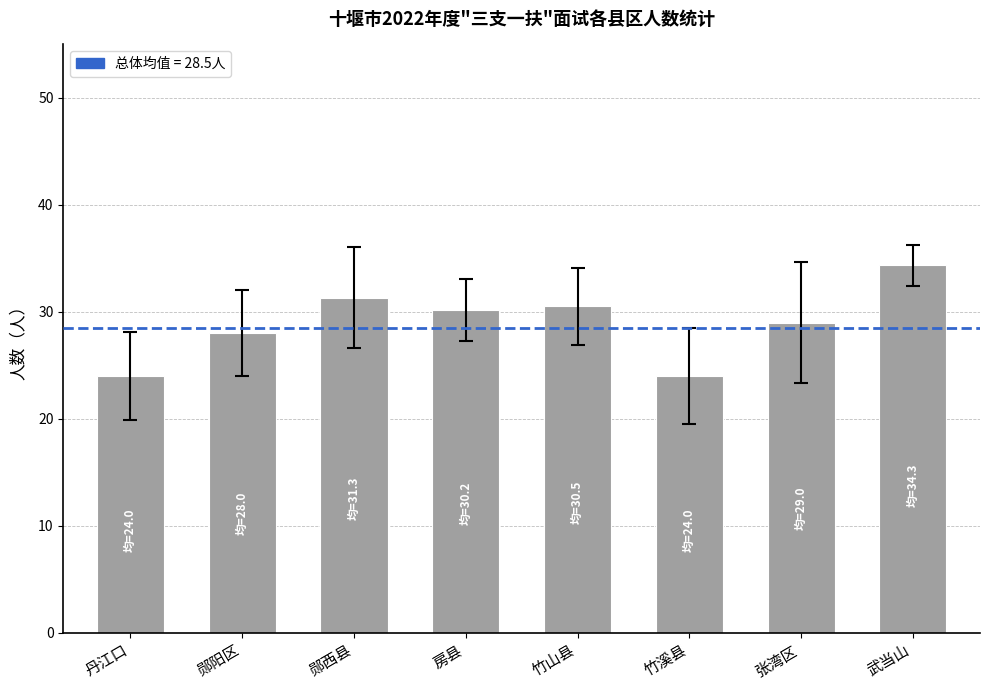

What is the minimum value shown in the chart?

24.0